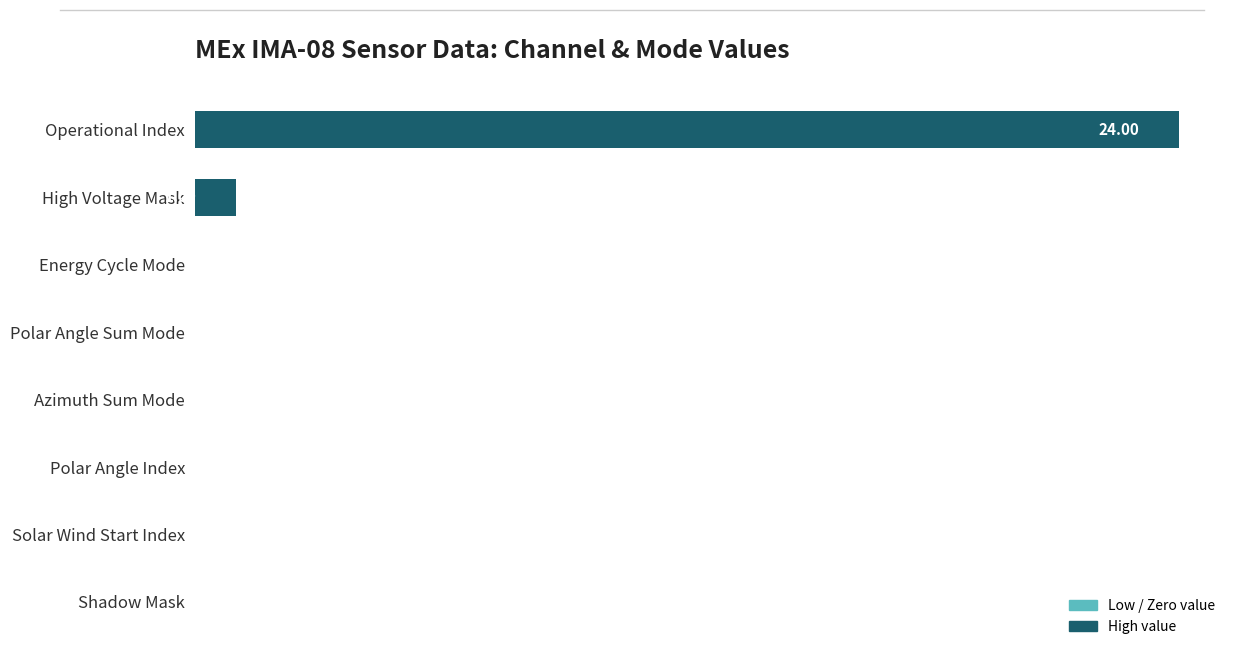

What is the sum of all values?

25